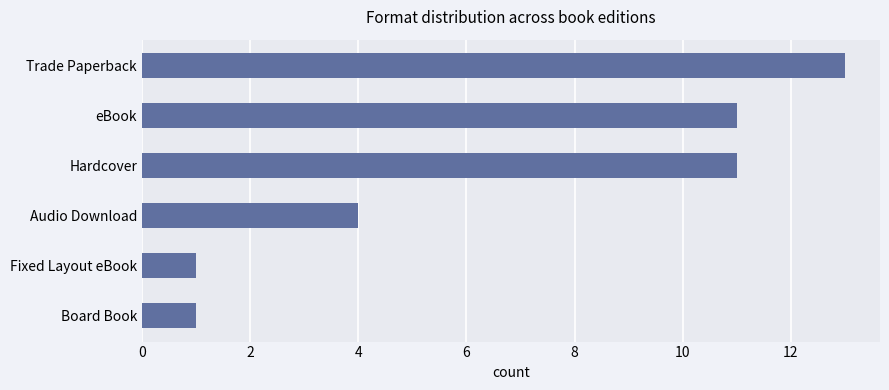

What is the difference between the second highest and minimum values?

10